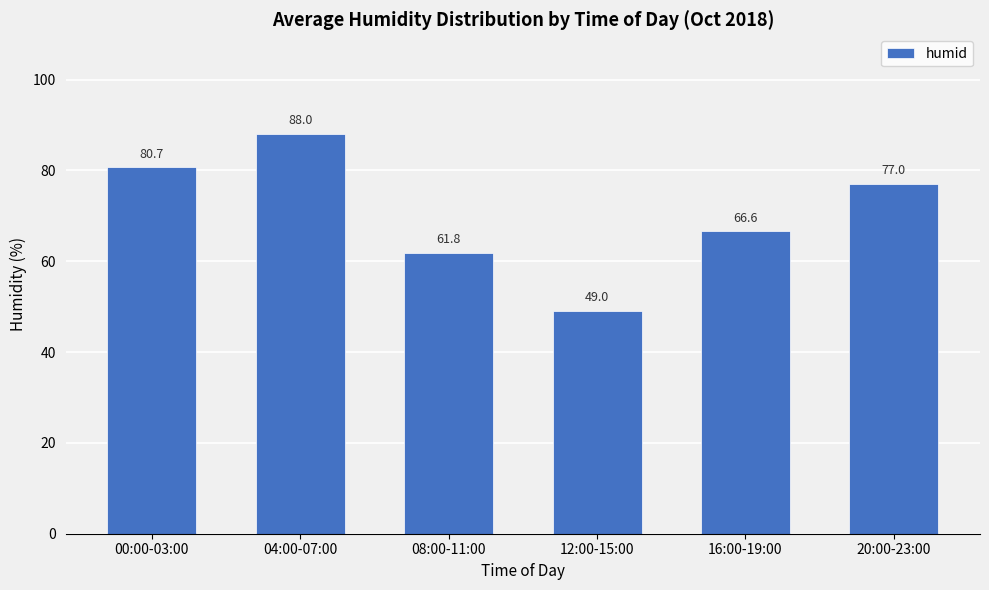

What is the value of the 4th bar from the left?

49.0